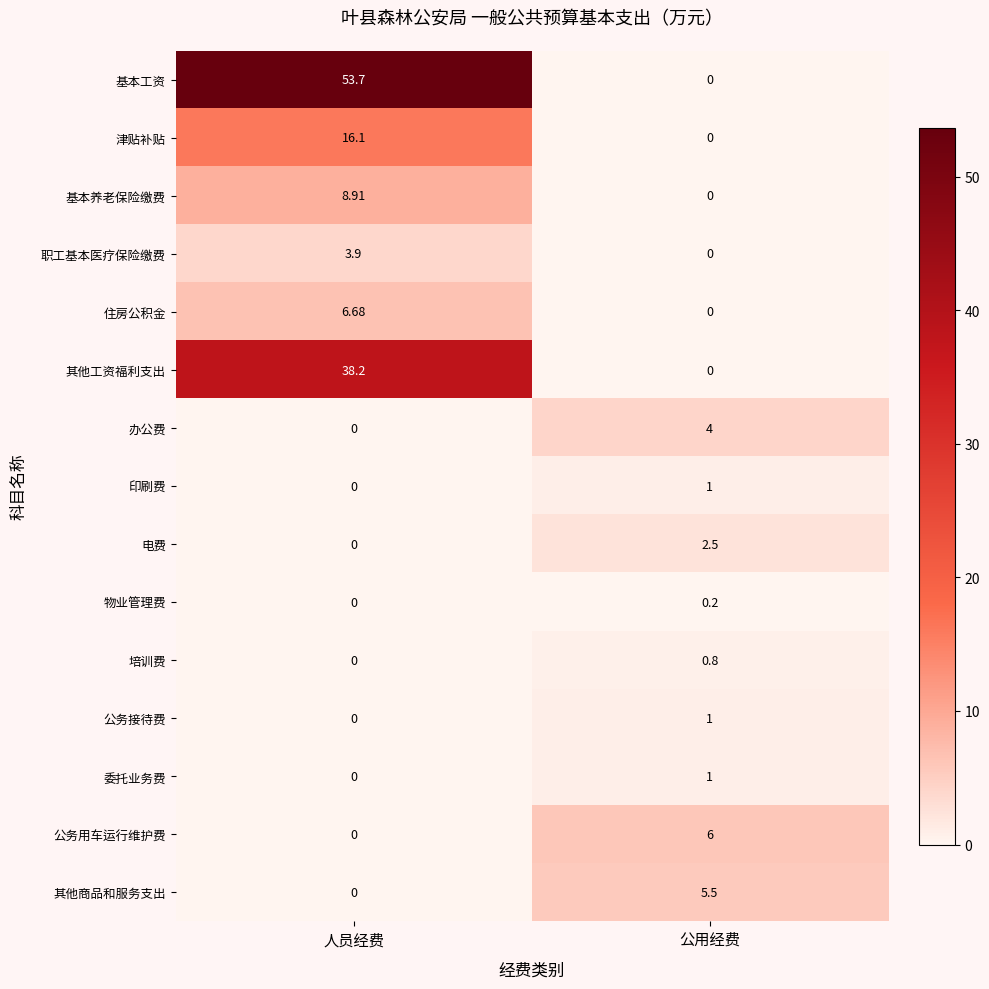

Where does the 职工基本医疗保险缴费 series first go above 3?

人员经费